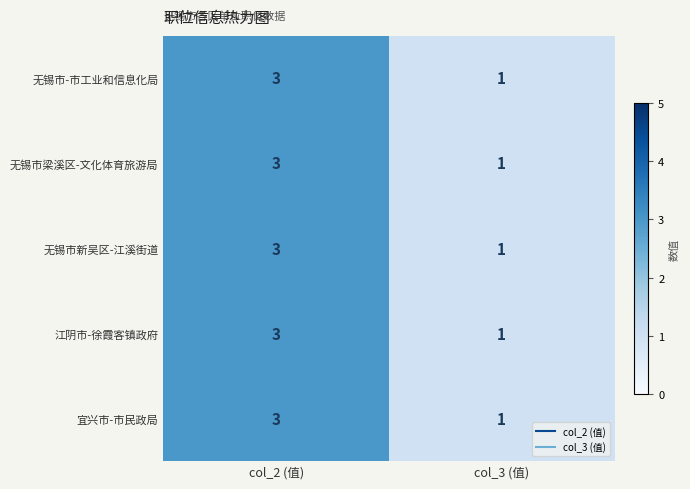

At how many categories does at least one series exceed 2?

1